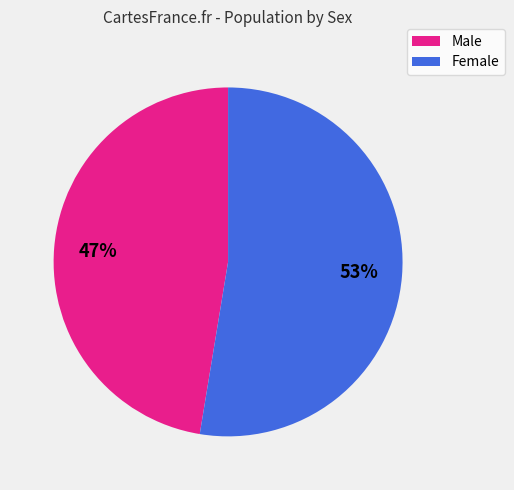

Is there any slice that represents more than half of the pie?

Yes